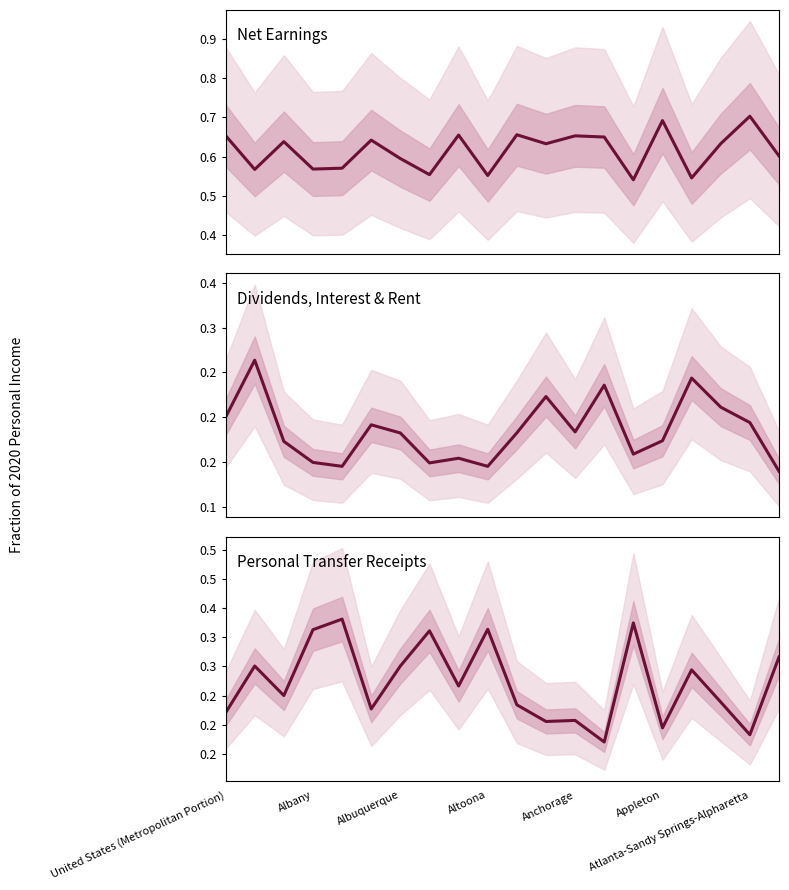

True or false: Dividends, Interest & Rent and Net Earnings cross at least once.

False